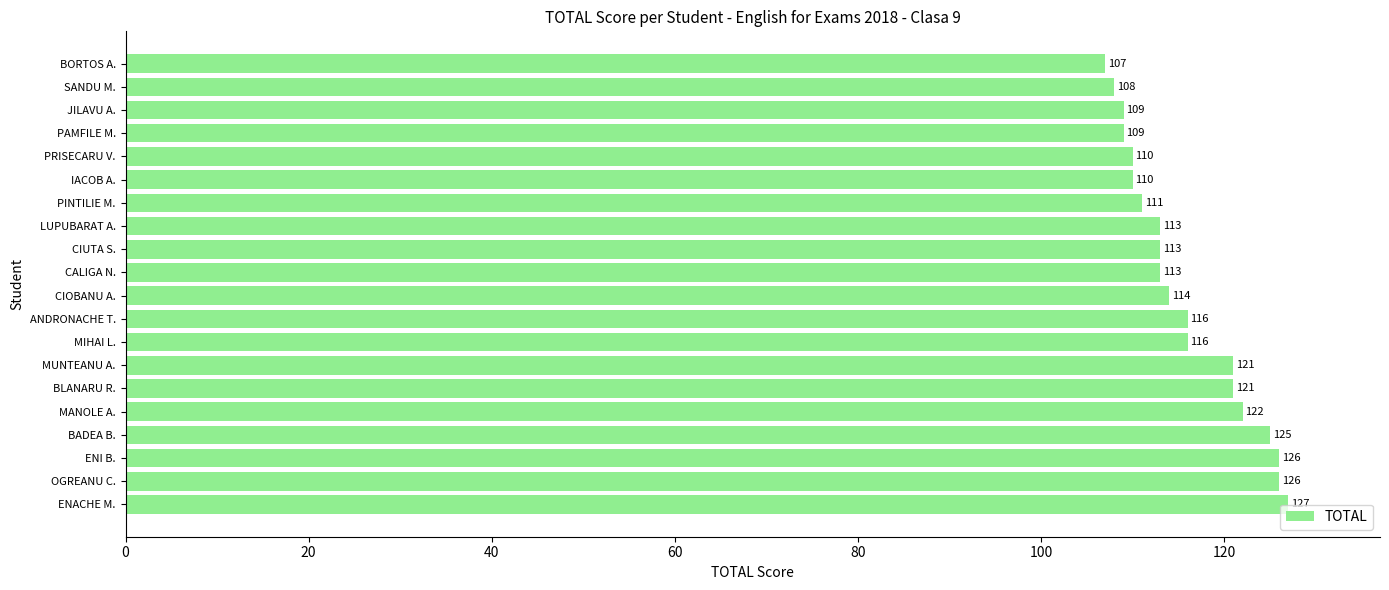

Read the value at OGREANU C., to the nearest 10.

130